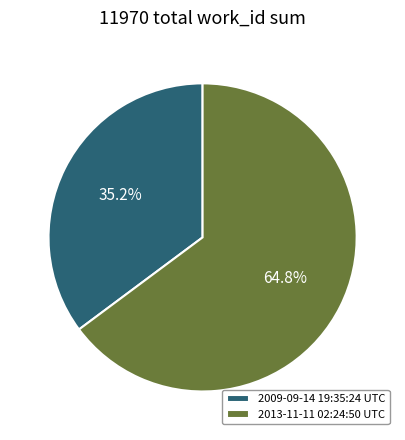

How many slices are in this pie chart?

2